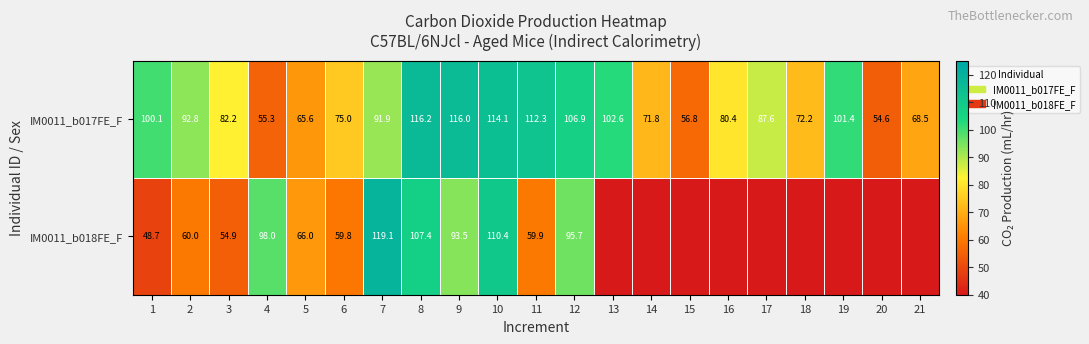

Rank the series at 9 from lowest to highest value.

IM0011_b018FE_F, IM0011_b017FE_F